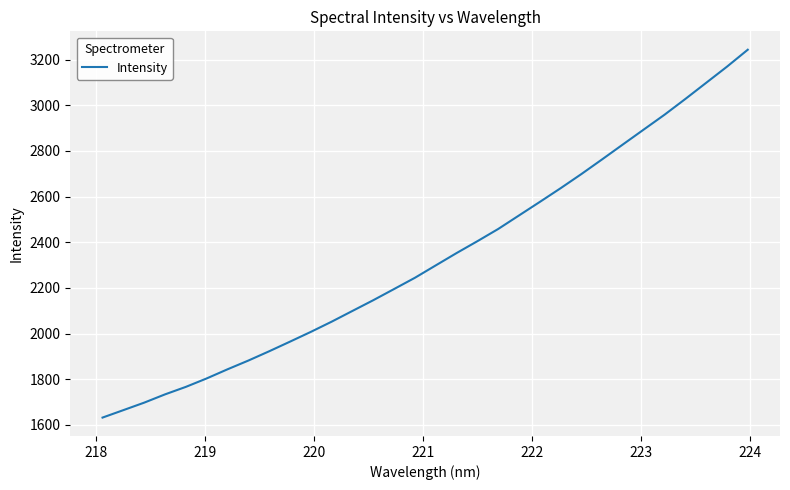

What is the greatest value displayed?

3243.4